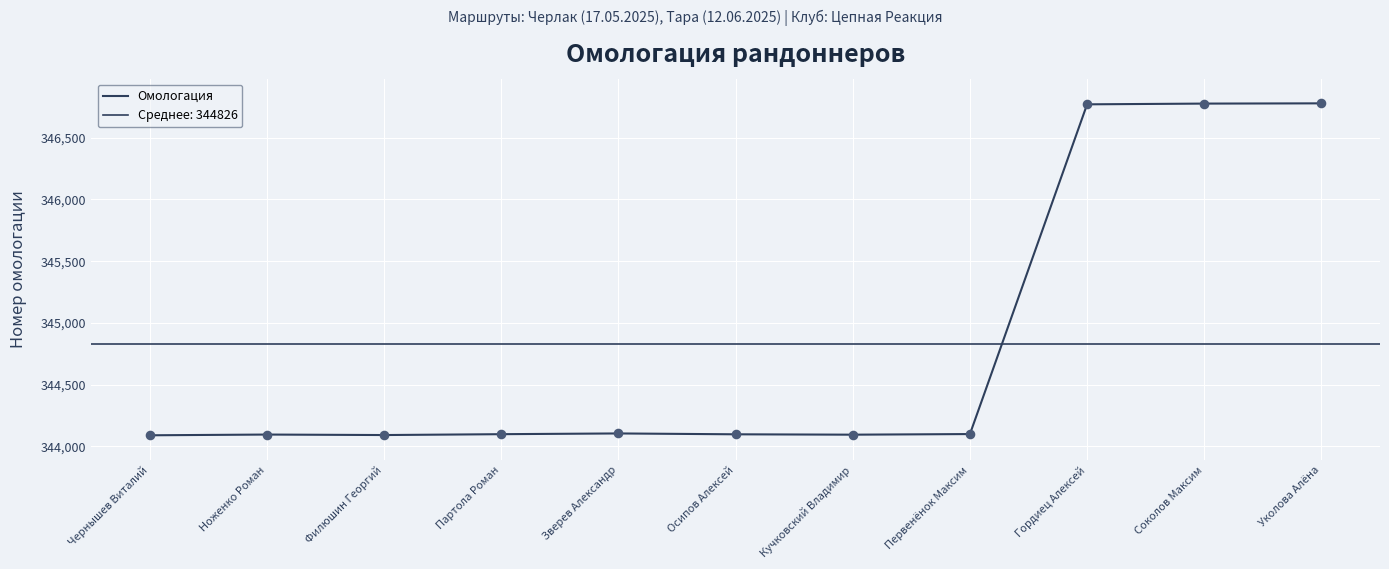

Which has a higher value, Чернышев Виталий or Кучковский Владимир?

Кучковский Владимир